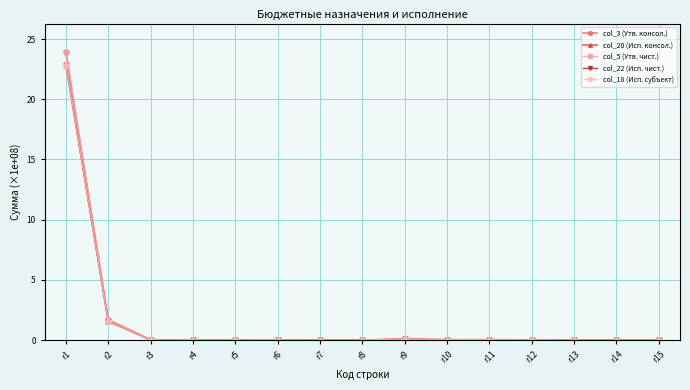

What is the sum of the col_3 (Утв. консол.) values at r1 and r2?

25.6